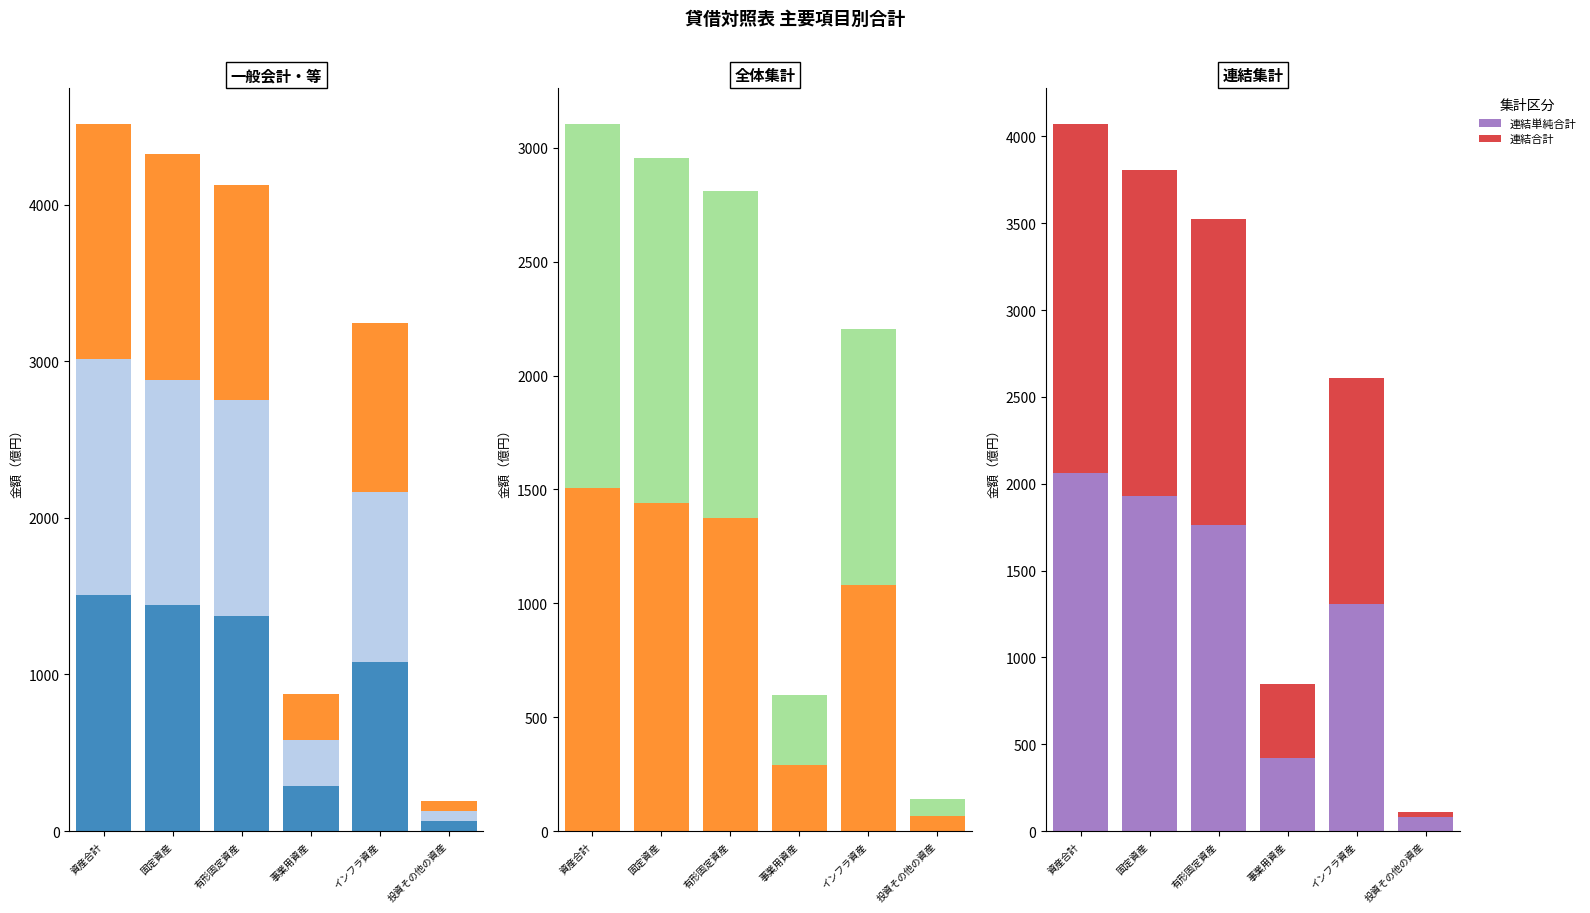

List the labels in order of 連結合計 value, smallest first.

投資その他の資産, 事業用資産, インフラ資産, 有形固定資産, 固定資産, 資産合計